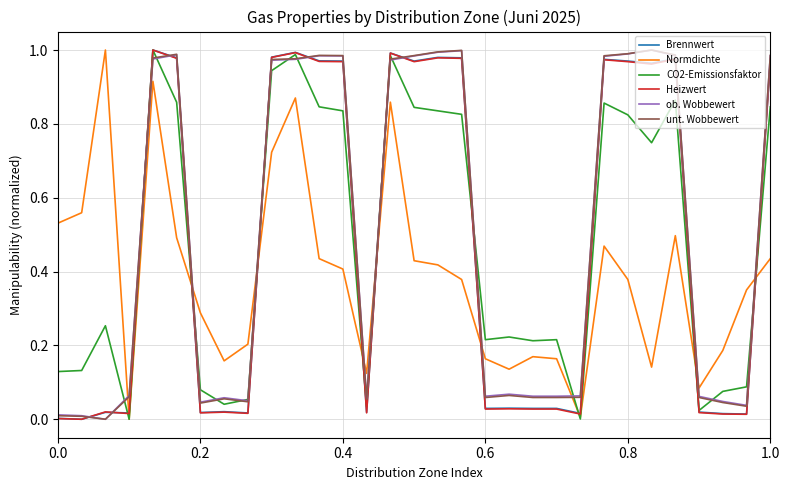

How many intersections are there between ob. Wobbewert and Normdichte?

9